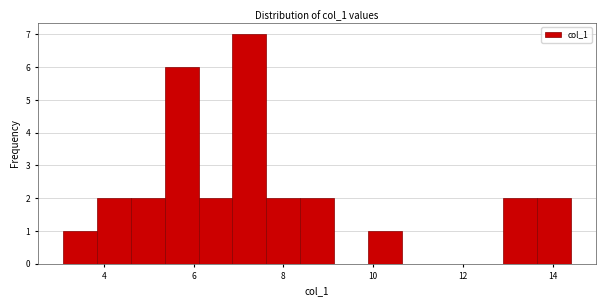

Around what value on the x-axis is the tallest bar? Give the approximate position of its centre, as read against the axis.

7.2